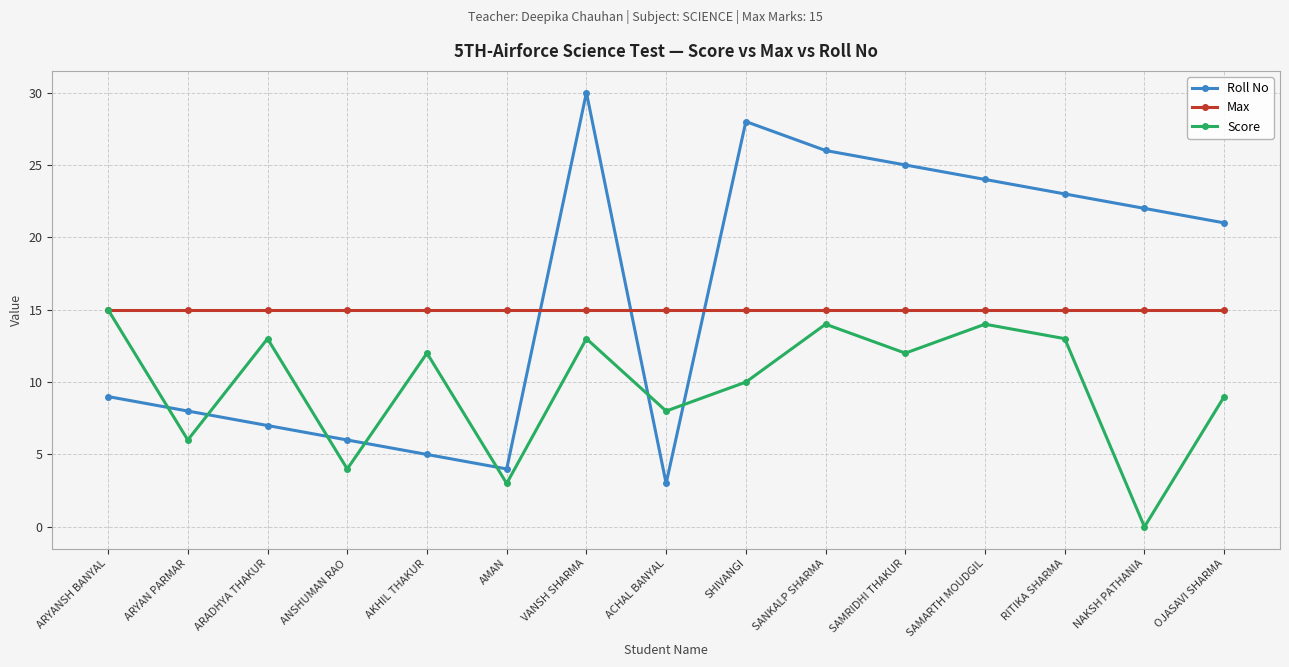

Which series has the largest total across all categories?

Roll No